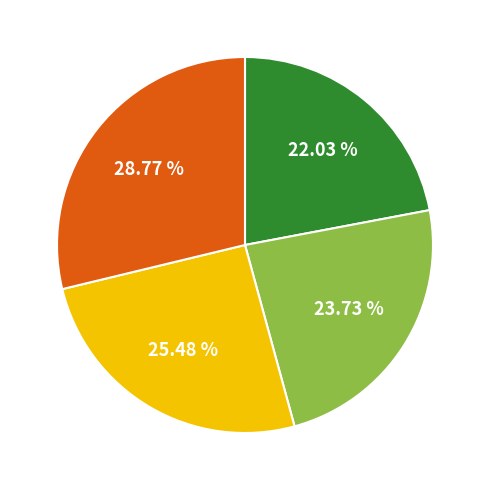

Is there any slice that represents more than half of the pie?

No